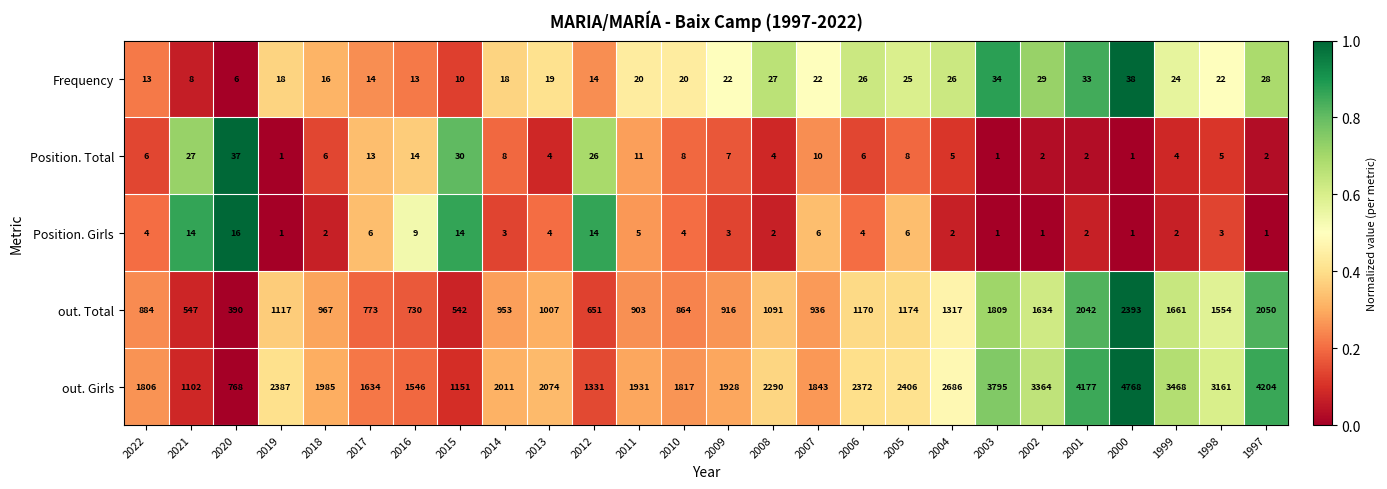

Read the out. Girls value at 2021, to the nearest 100.

1100